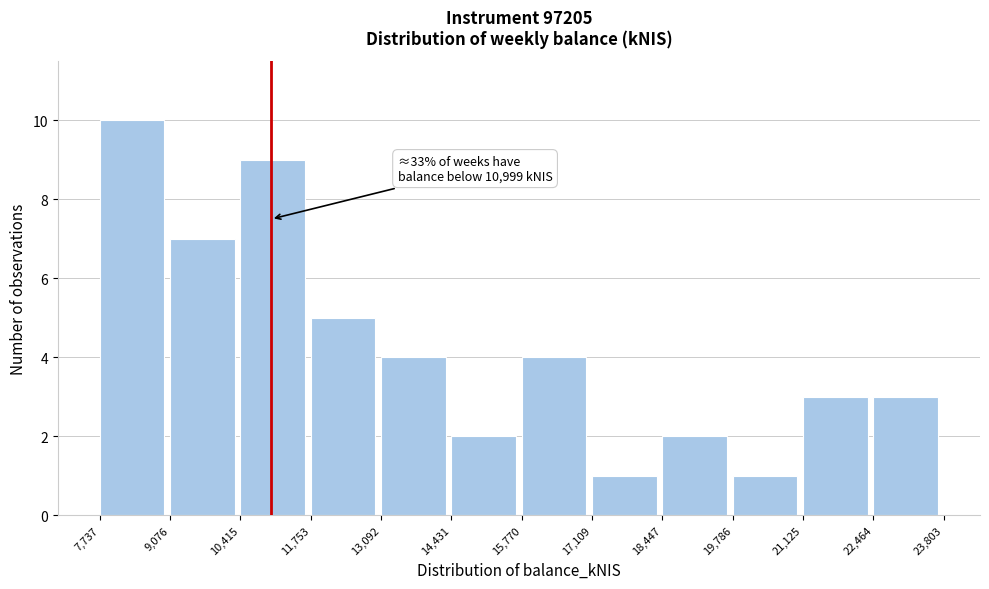

Over which range of the x-axis is the bar tallest?

7,737 to 9,076